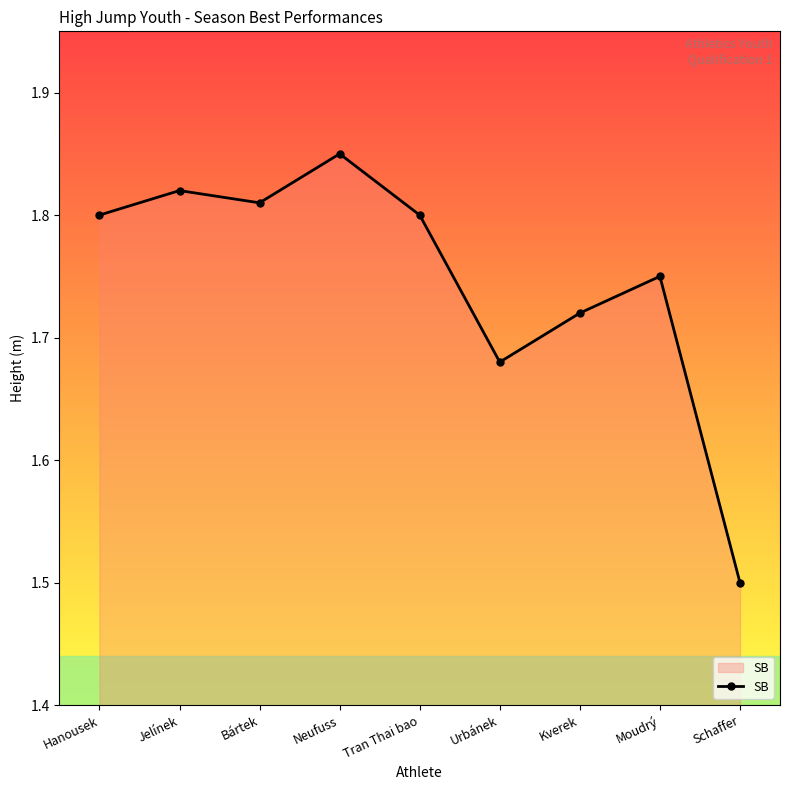

Where is the data nearest to the value 1?

Schaffer